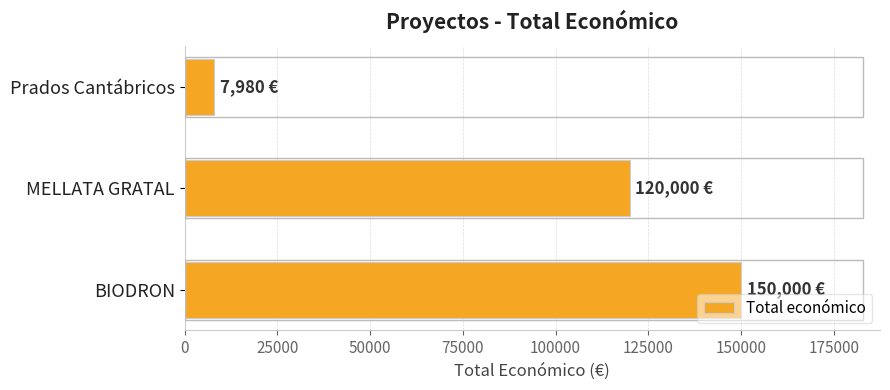

Reading top to bottom, extract all data points from this chart.

7980	120000	150000